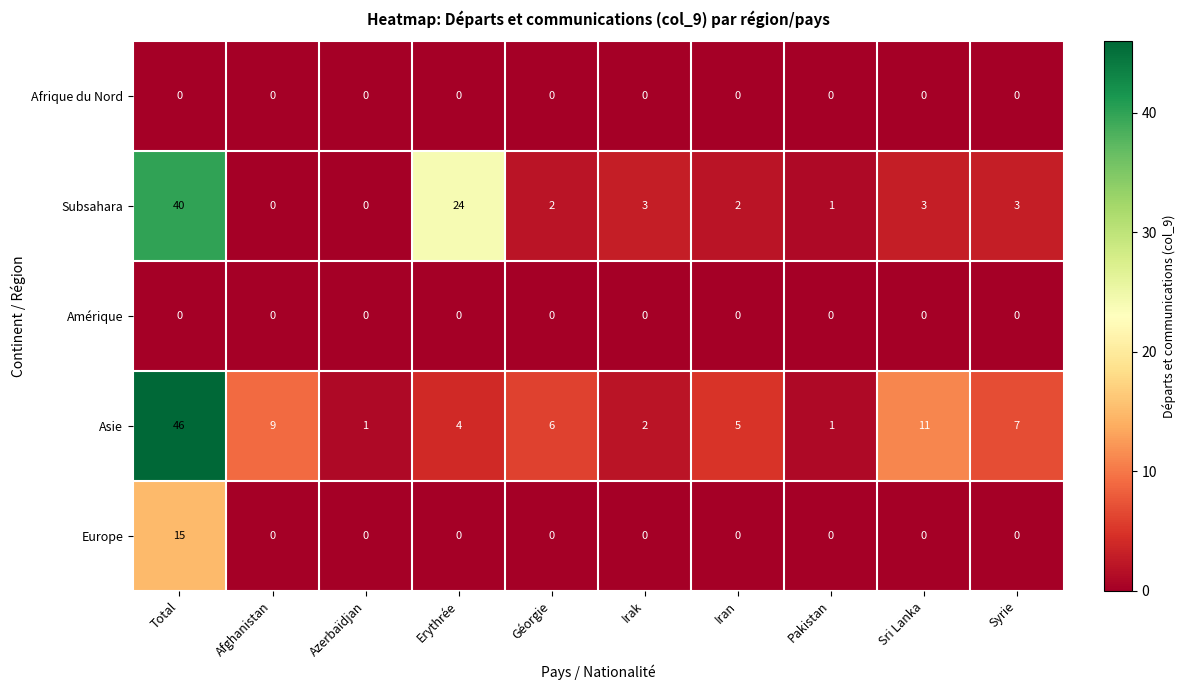

Which series has the widest spread of values?

Asie